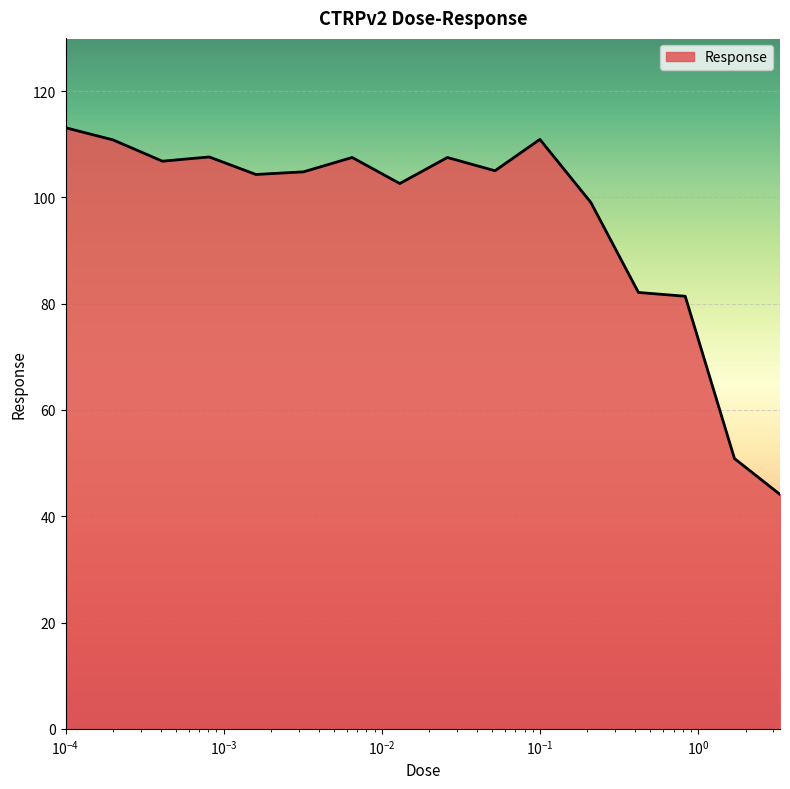

What is the greatest value displayed?

113.1